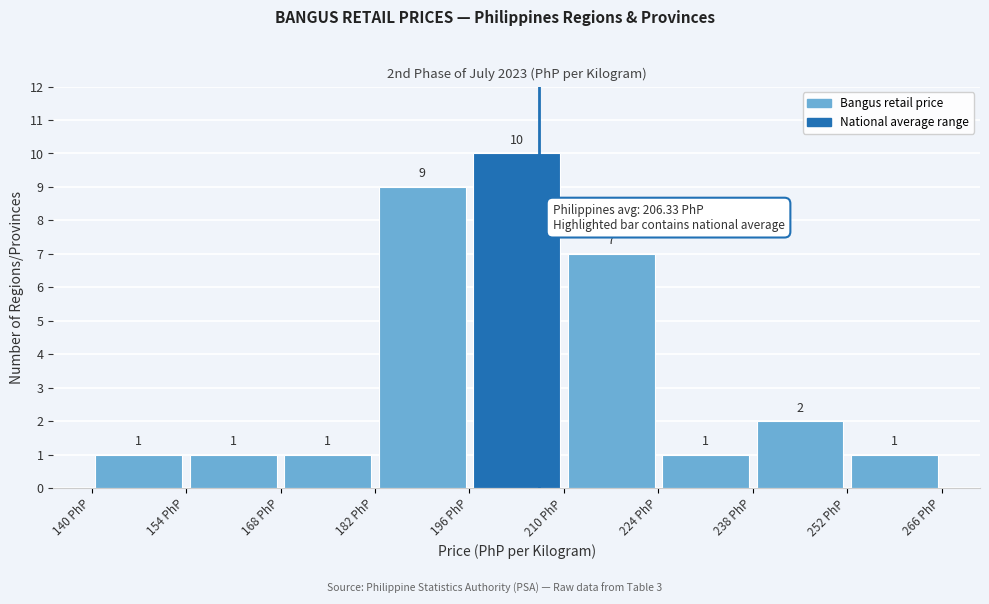

What is the height of the bar covering 196 to 210 on the x-axis?

10